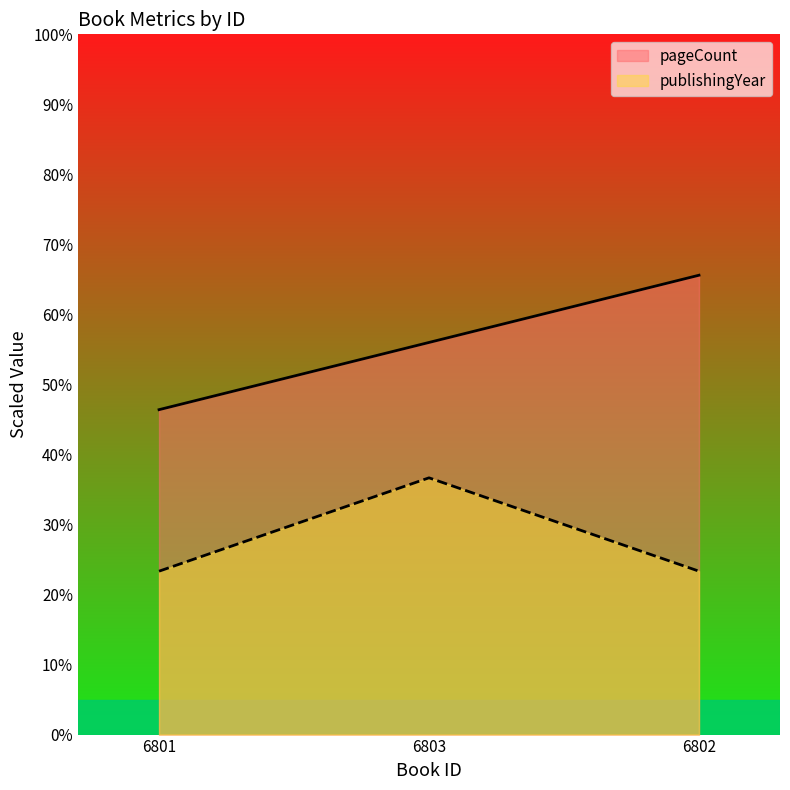

What is the sum of the publishingYear values at 6801 and 6803?

60.0